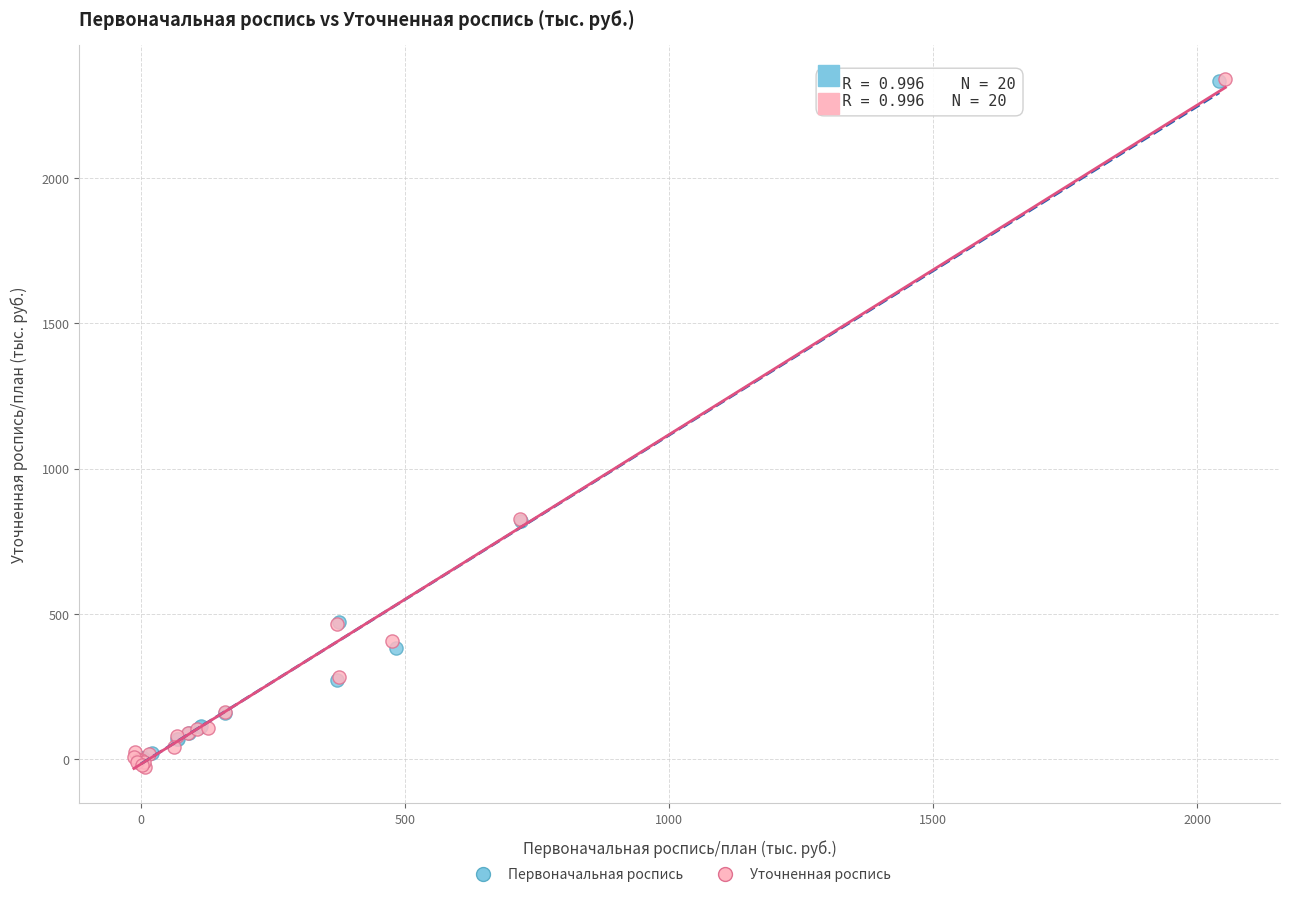

Which series has the widest spread of Y values?

Уточненная роспись